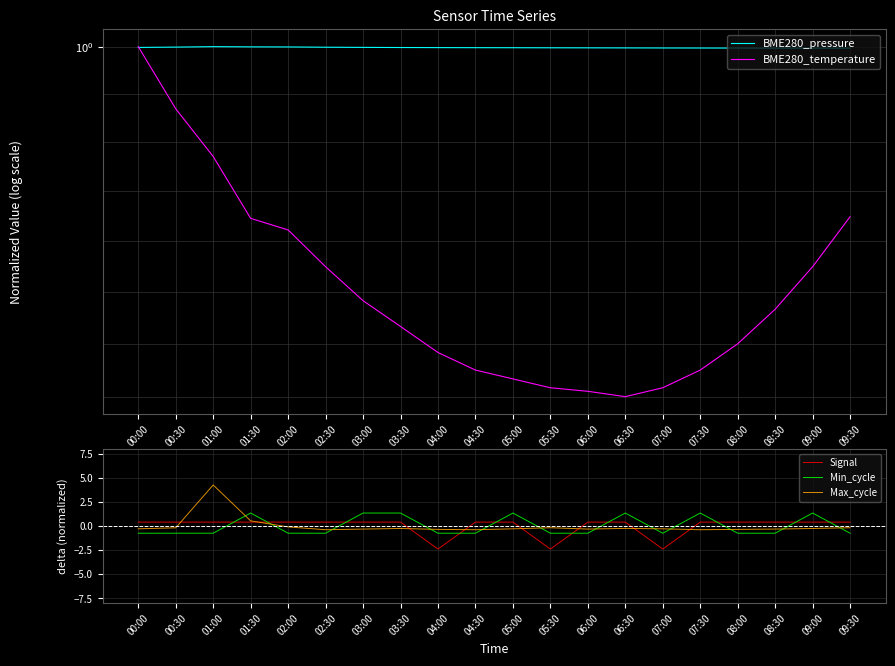

What is the maximum value shown in the chart?

4.3